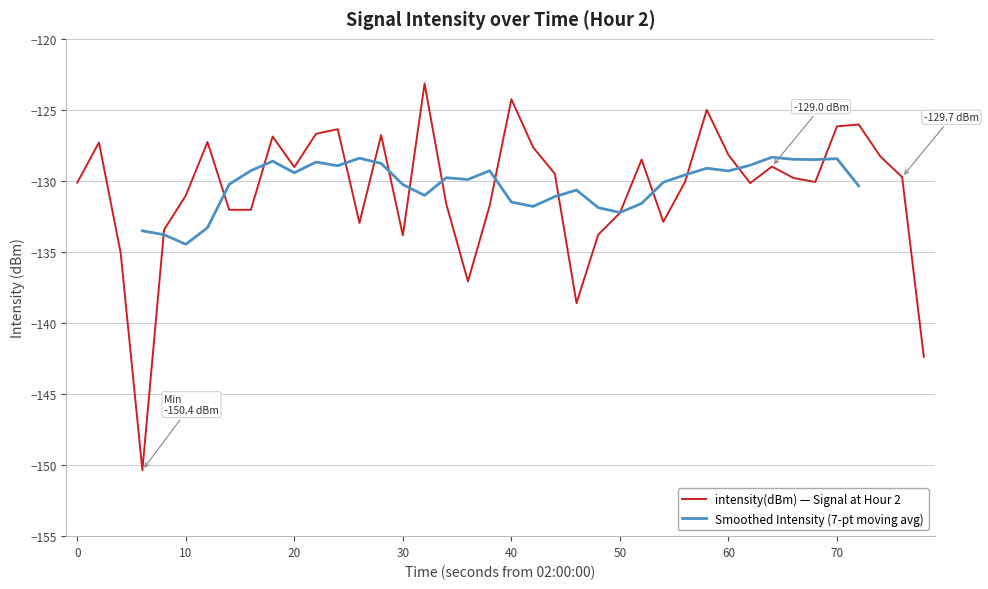

What is the maximum value for intensity(dBm) — Signal at Hour 2?

-123.1